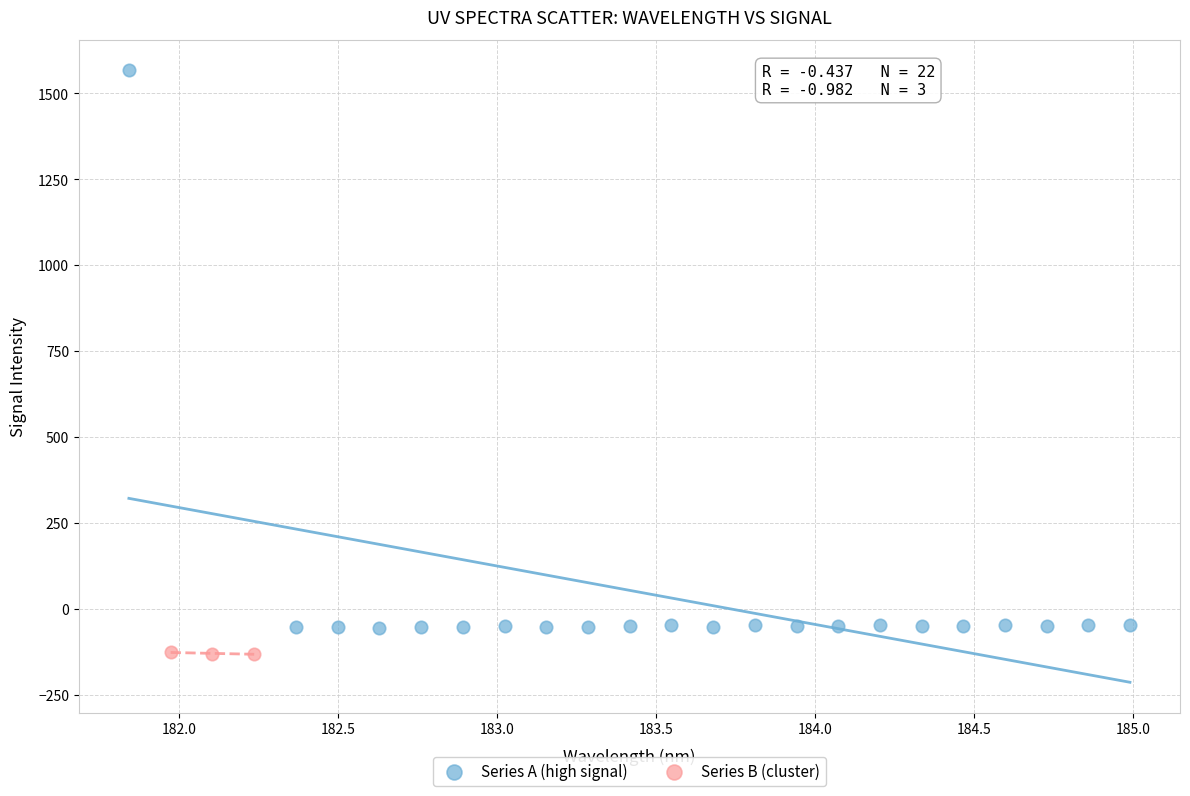

Which series has the widest spread of Y values?

Series A (high signal)